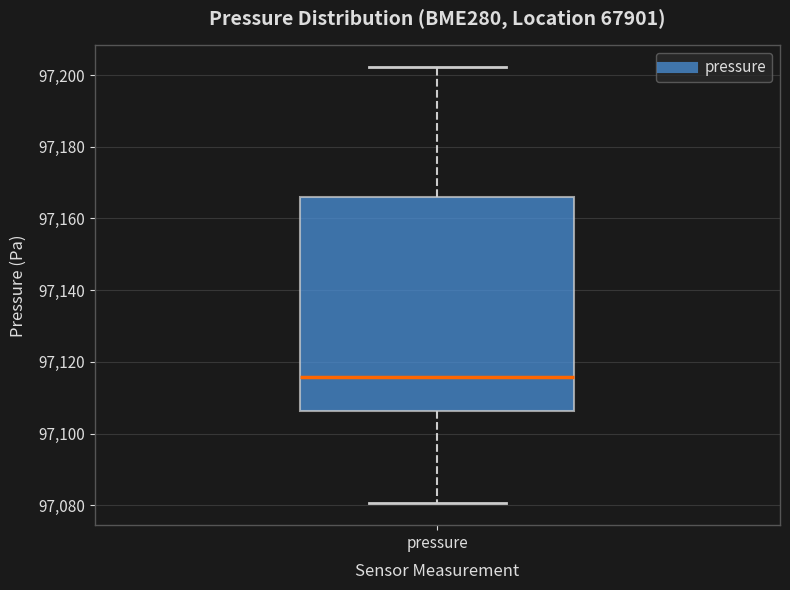

Transcribe this box plot: give where the median line is, the range the box spans, and where the two whiskers end, as read against the y-axis. The values are not printed on the chart, so give them approximately, as read against the axis.

median 97116, box 97106 to 97166, whiskers 97080 to 97202